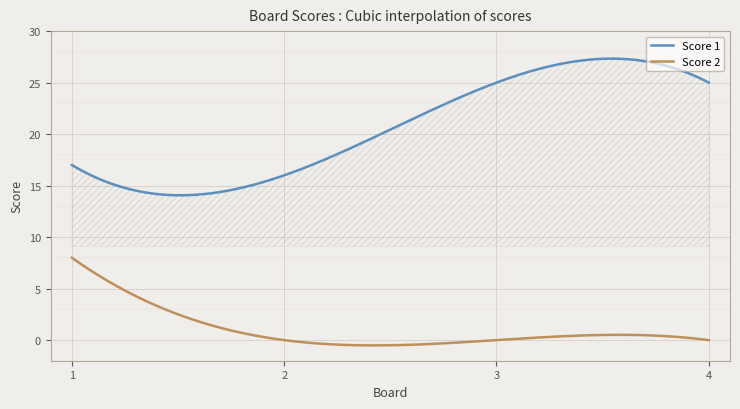

Reading right to left, list all the values displayed in this chart.

Score 1: 25	25	16	17
Score 2: 0	0	0	8